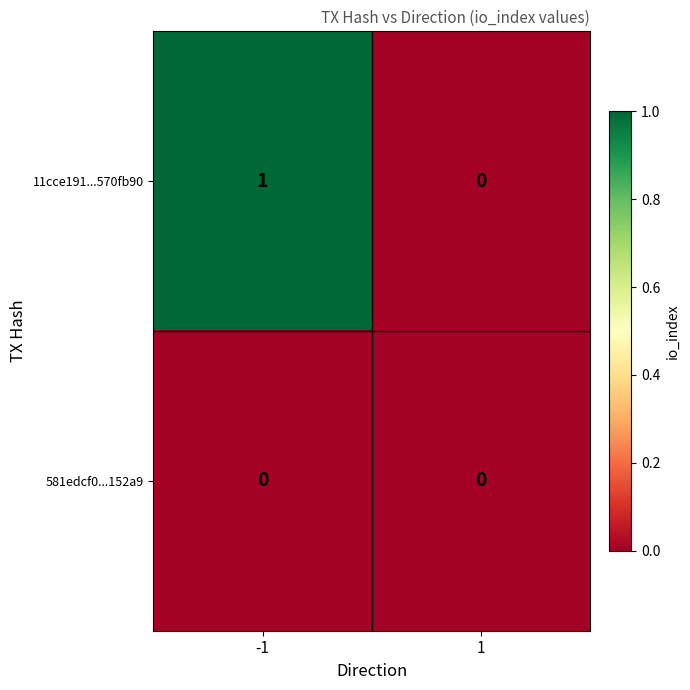

Reading right to left, extract all data points from this chart.

11cce191...570fb90: 1=0	-1=1
581edcf0...152a9: 1=0	-1=0